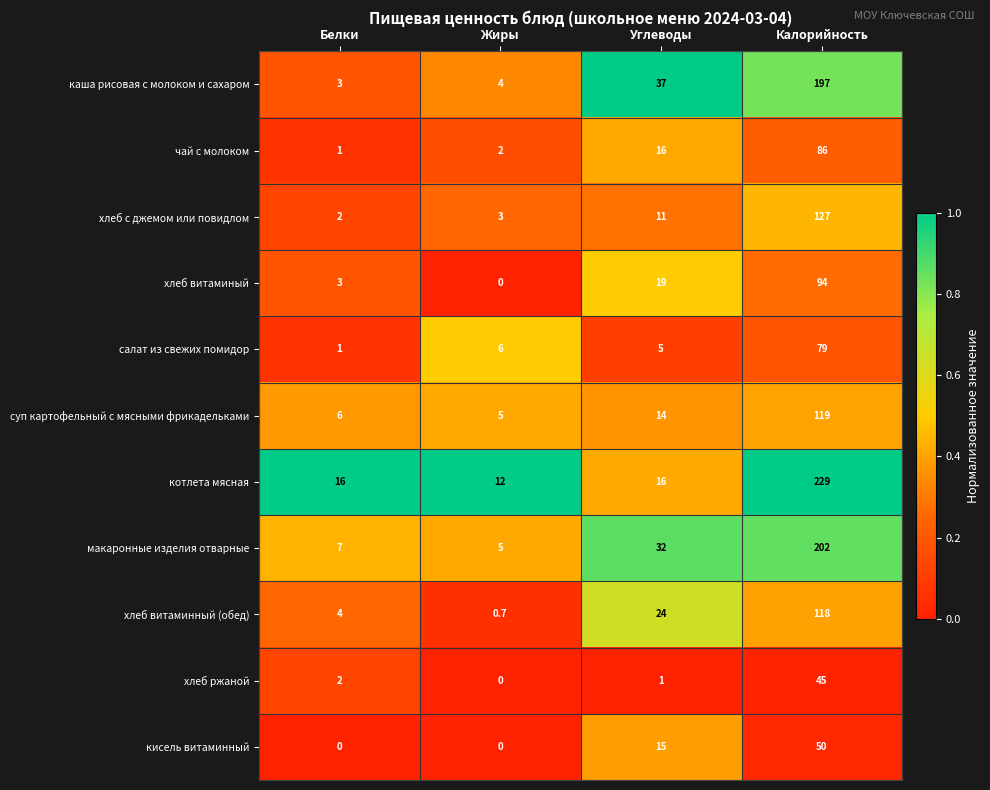

Which category has the highest value in the чай с молоком series?

Калорийность